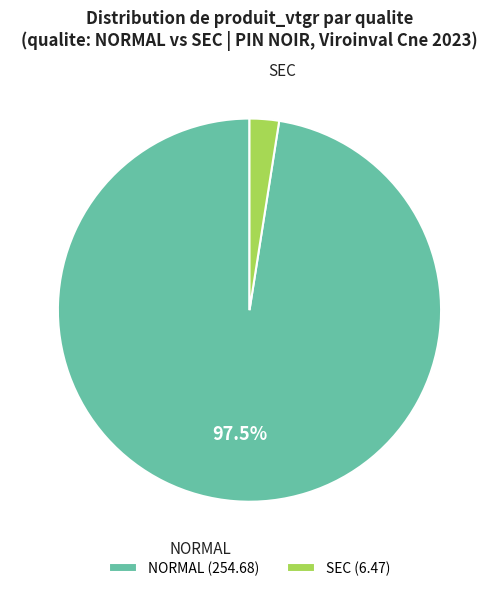

Rank the categories by value from lowest to highest.

SEC (6.47), NORMAL (254.68)